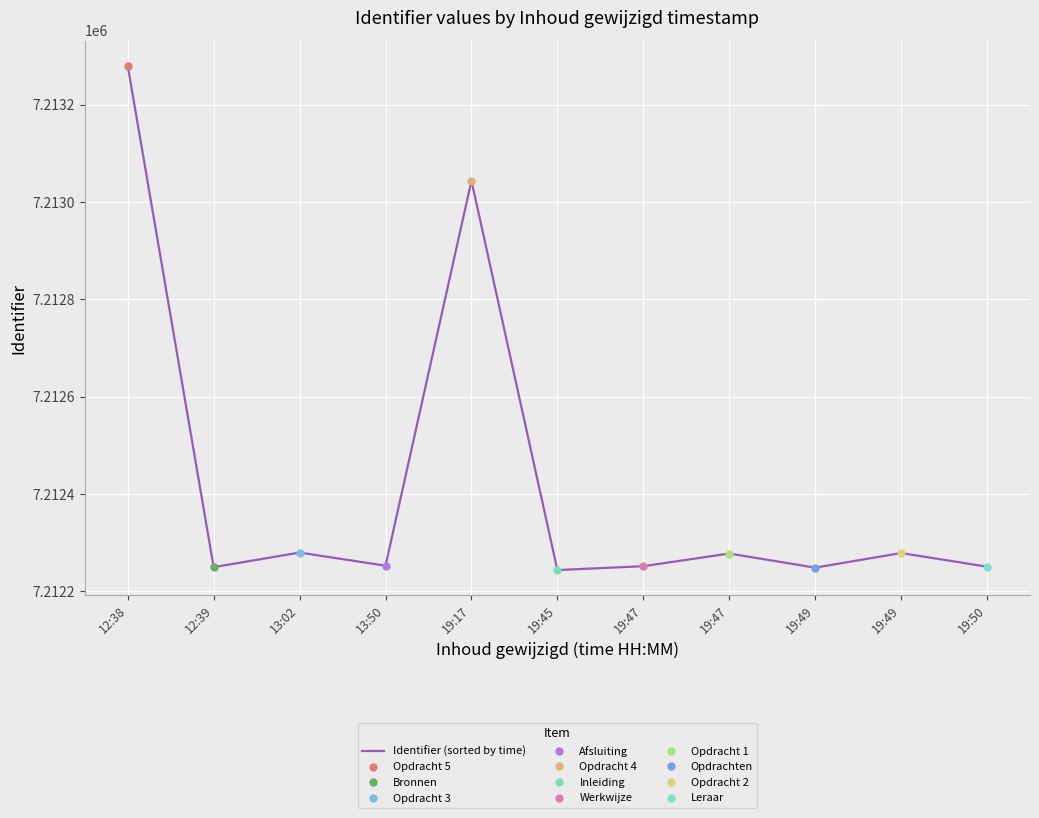

Reading left to right, what are all the values shown in this chart?

12:38=7213280	12:39=7212250	13:02=7212280	13:50=7212253	19:17=7213044	19:45=7212244	19:47=7212252	19:47=7212278	19:49=7212249	19:49=7212279	19:50=7212251